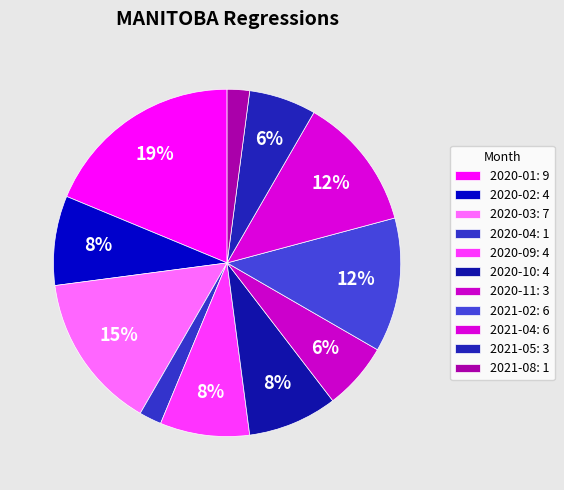

Is it true that 2021-02 is 1% of the pie?

False